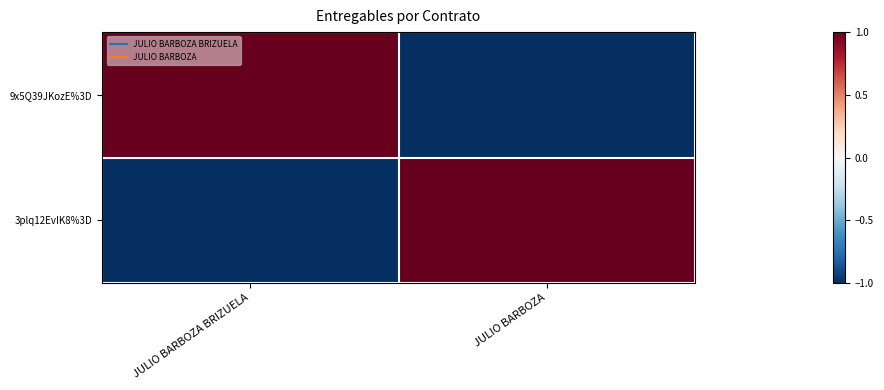

What is the greatest value displayed?

1